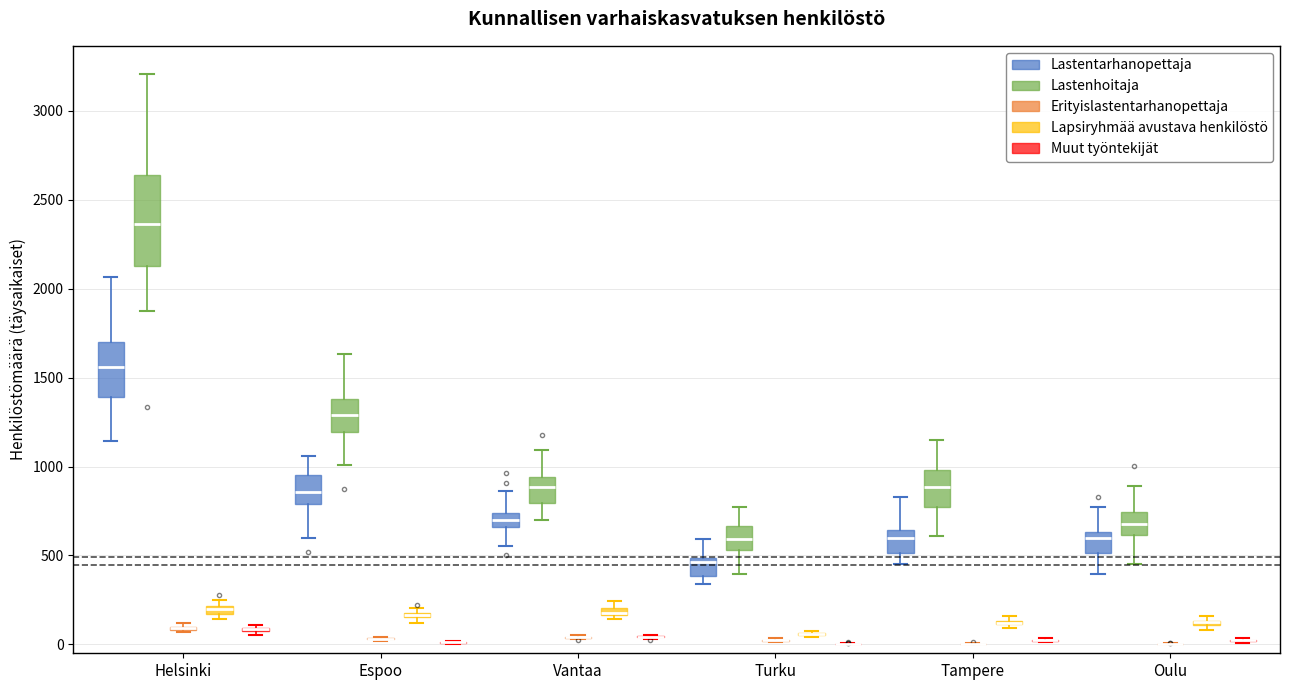

Which box is the tallest, from its lower edge to its upper edge?

Helsinki (Lastenhoitaja)